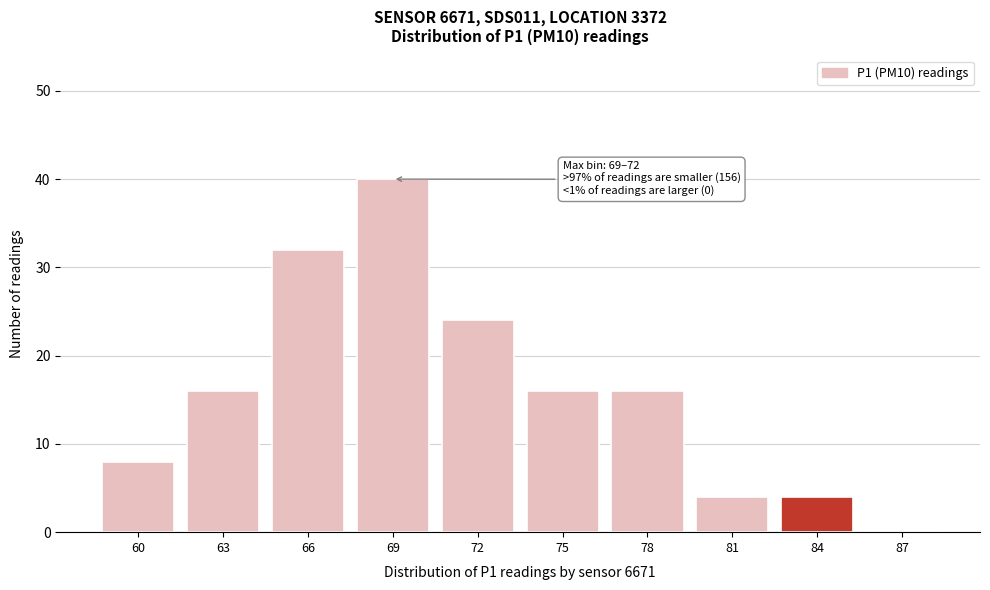

Reading right to left, list all the values displayed in this chart.

87=0	84=4	81=4	78=16	75=16	72=24	69=40	66=32	63=16	60=8